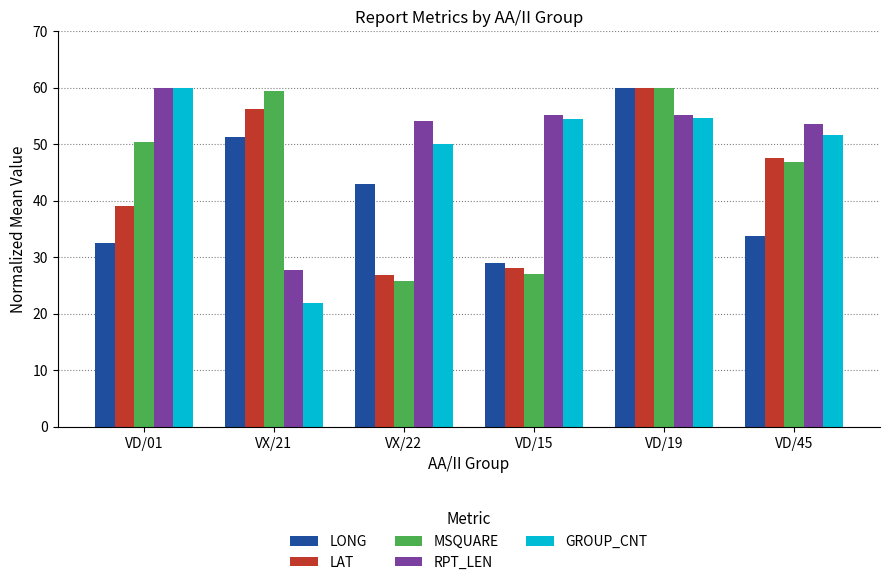

At which label does RPT_LEN first exceed 55?

VD/01